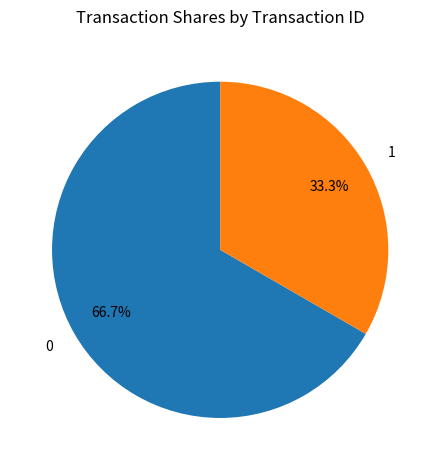

To the nearest percent, what percentage of the pie is 1?

33%